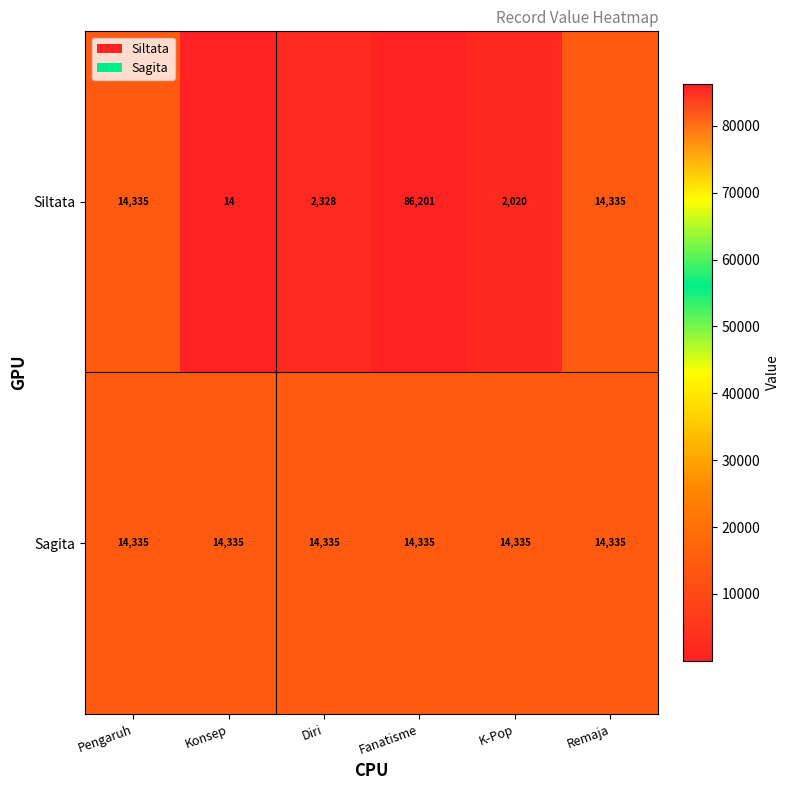

Is it true that Sagita equals 6356 at K-Pop?

False